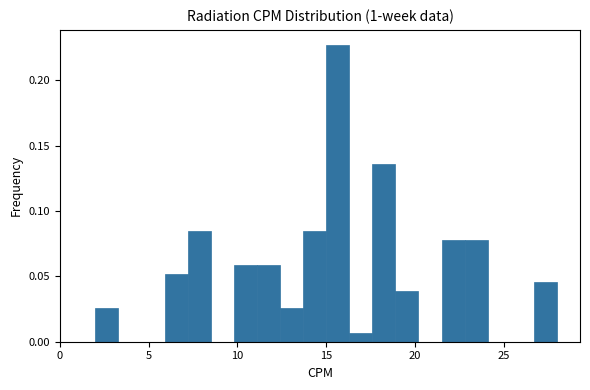

Read against the x-axis, roughly where is the centre of the tallest bar?

15.5